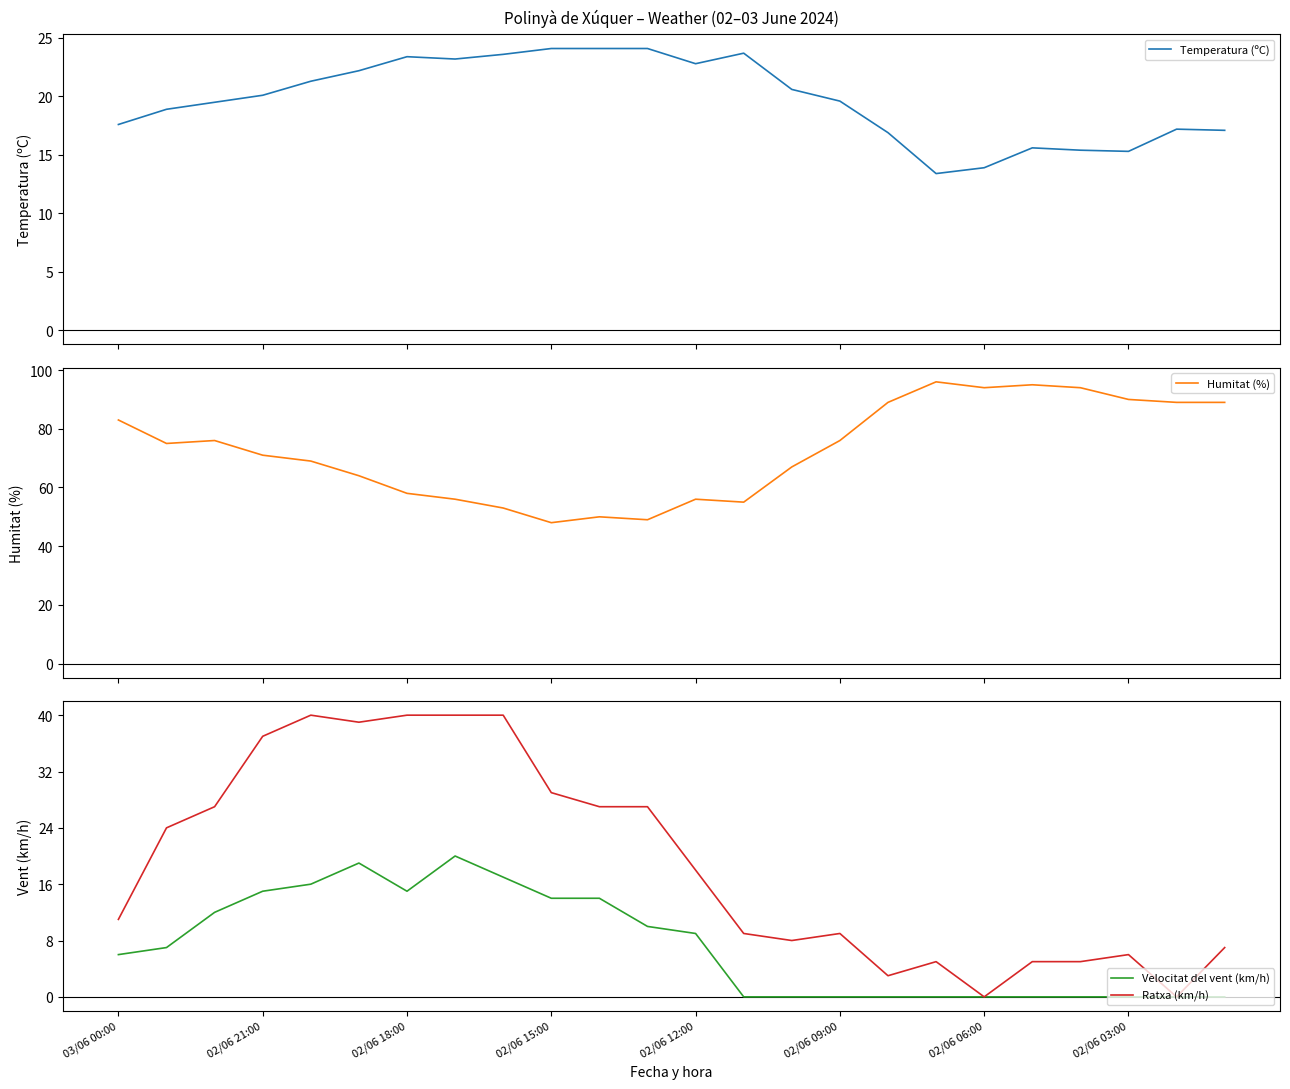

True or false: Velocitat del vent (km/h) has more than 1 points higher than both neighbors.

True